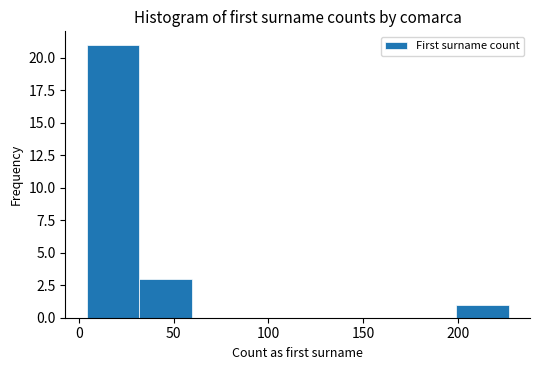

How tall is the bar that spans 200 to 225 on the x-axis? Neither the bar edges nor the heights are printed on the chart, so give them approximately, as read against the axes.

1